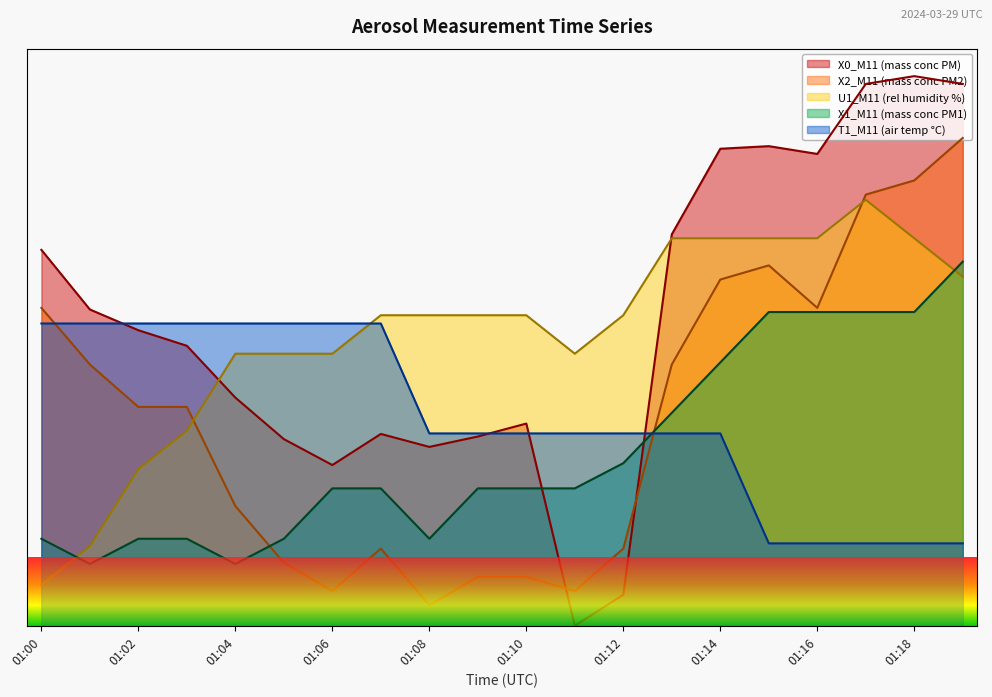

Where is U1_M11 (rel humidity %) nearest to the value 3?

01:03